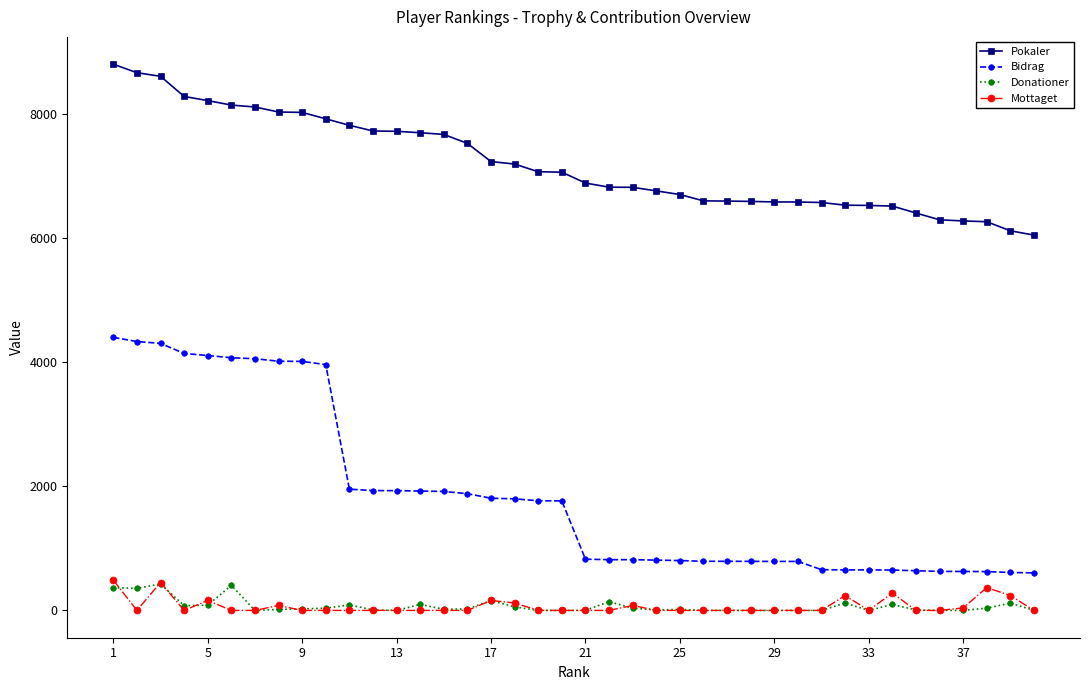

Which series has the largest total across all categories?

Pokaler